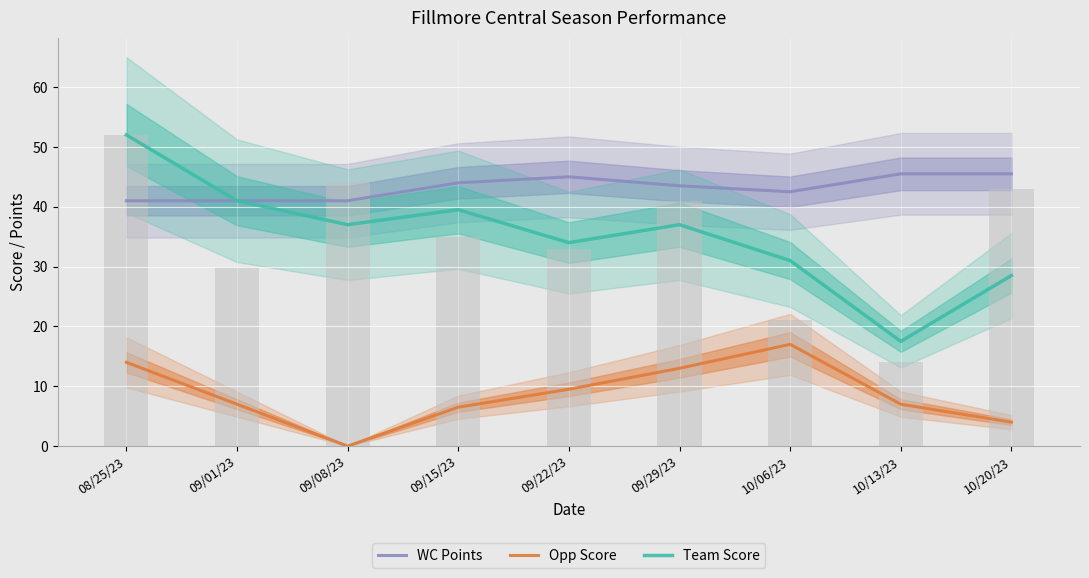

What is the average value of the Team Score series?

35.3